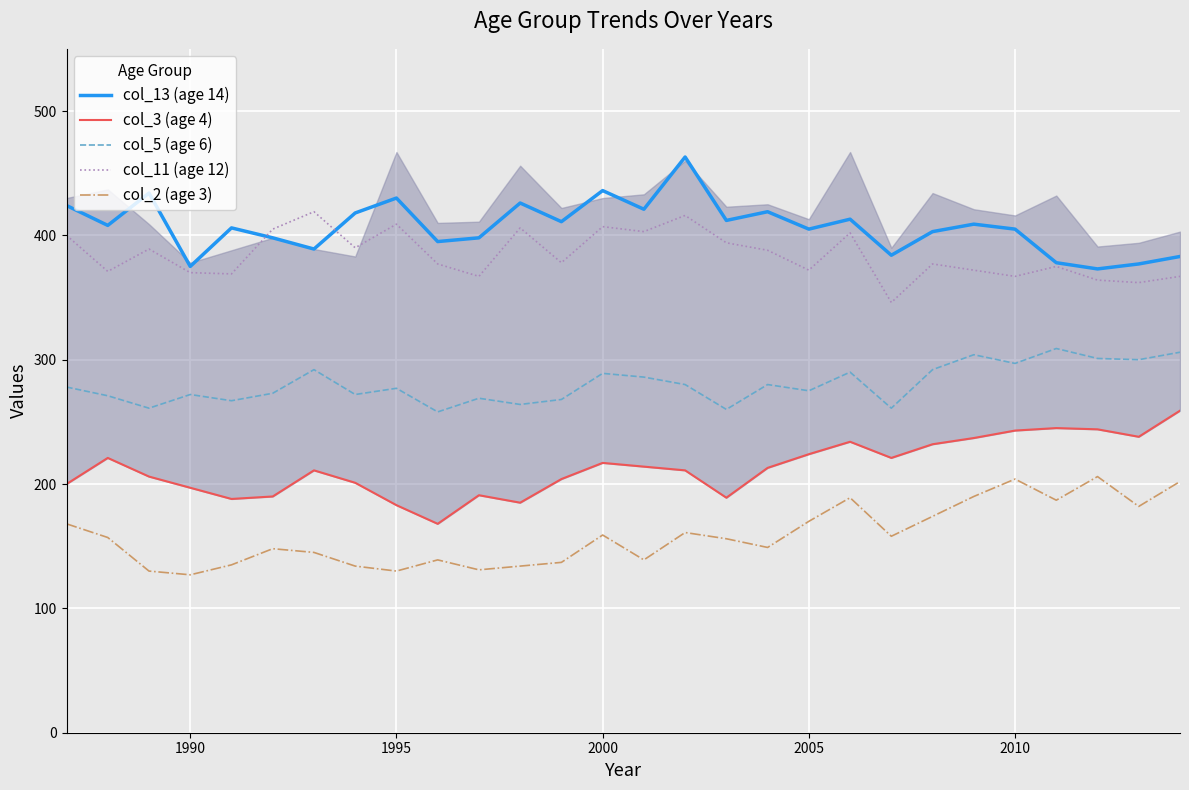

Reading left to right, transcribe all the data shown in this chart.

col_13 (age 14): 424	408	434	375	406	398	389	418	430	395	398	426	411	436	421	463	412	419	405	413	384	403	409	405	378	373	377	383
col_3 (age 4): 200	221	206	197	188	190	211	201	183	168	191	185	204	217	214	211	189	213	224	234	221	232	237	243	245	244	238	259
col_5 (age 6): 278	271	261	272	267	273	292	272	277	258	269	264	268	289	286	280	260	280	275	290	261	292	304	297	309	301	300	306
col_11 (age 12): 400	371	389	370	369	405	419	390	409	377	367	406	378	407	403	416	394	388	372	402	346	377	372	367	375	364	362	367
col_2 (age 3): 168	157	130	127	135	148	145	134	130	139	131	134	137	159	139	161	156	149	170	189	158	174	190	204	187	206	182	202